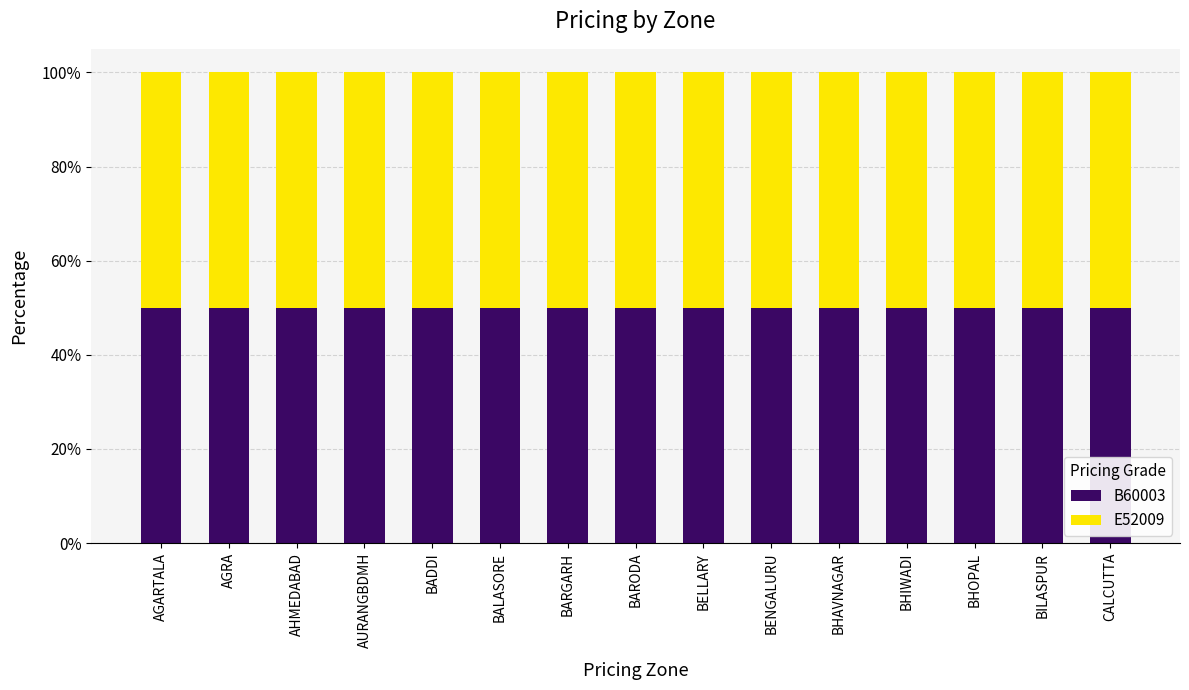

Are the bars horizontal?

No